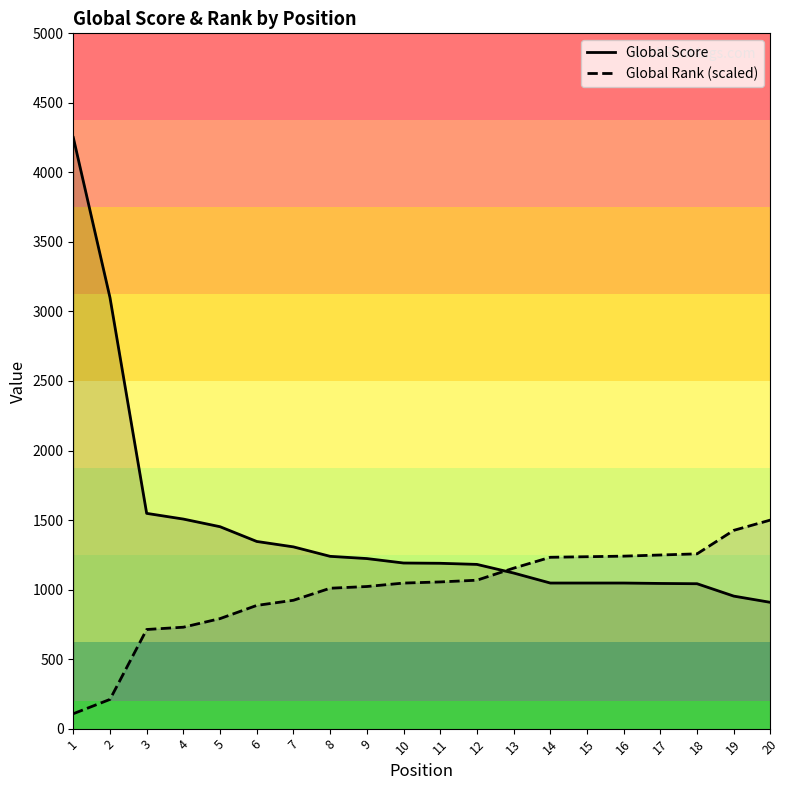

Between 1 and 7, which is larger?

1